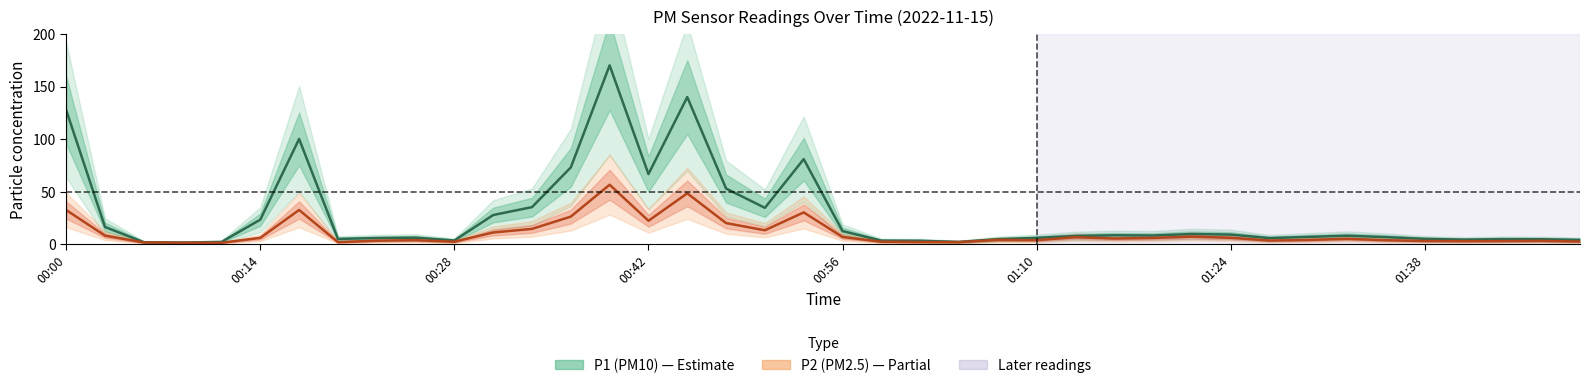

In P1 (PM10), how many points are lower than both neighbors (excluding endpoints)?

9